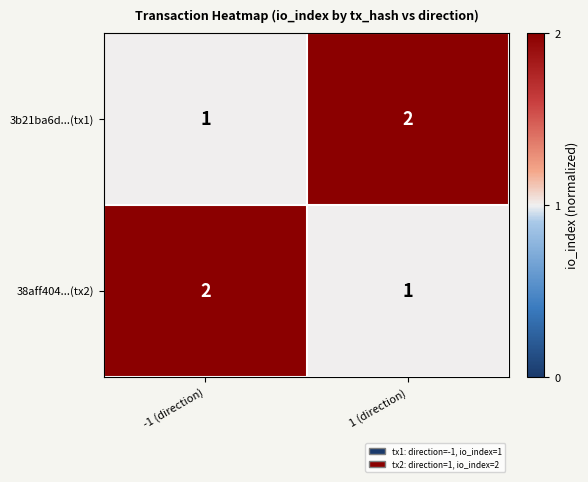

At which label does 3b21ba6d...(tx1) reach its minimum?

-1 (direction)